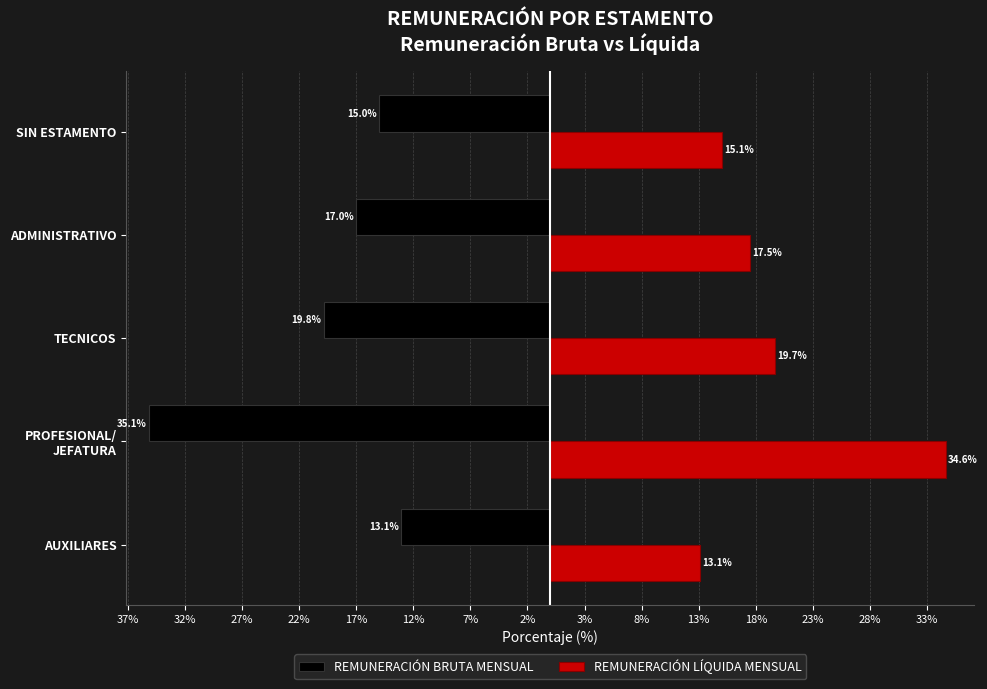

What are all the series names shown in the legend?

REMUNERACIÓN BRUTA MENSUAL, REMUNERACIÓN LÍQUIDA MENSUAL